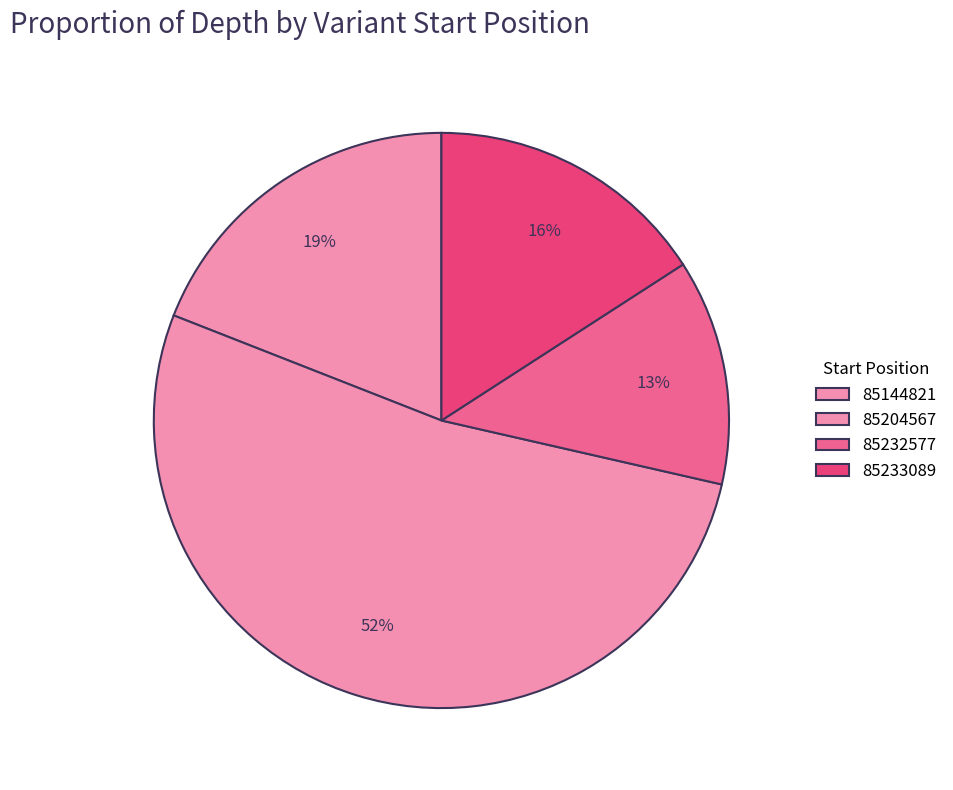

To the nearest percent, what is the average slice percentage?

25%